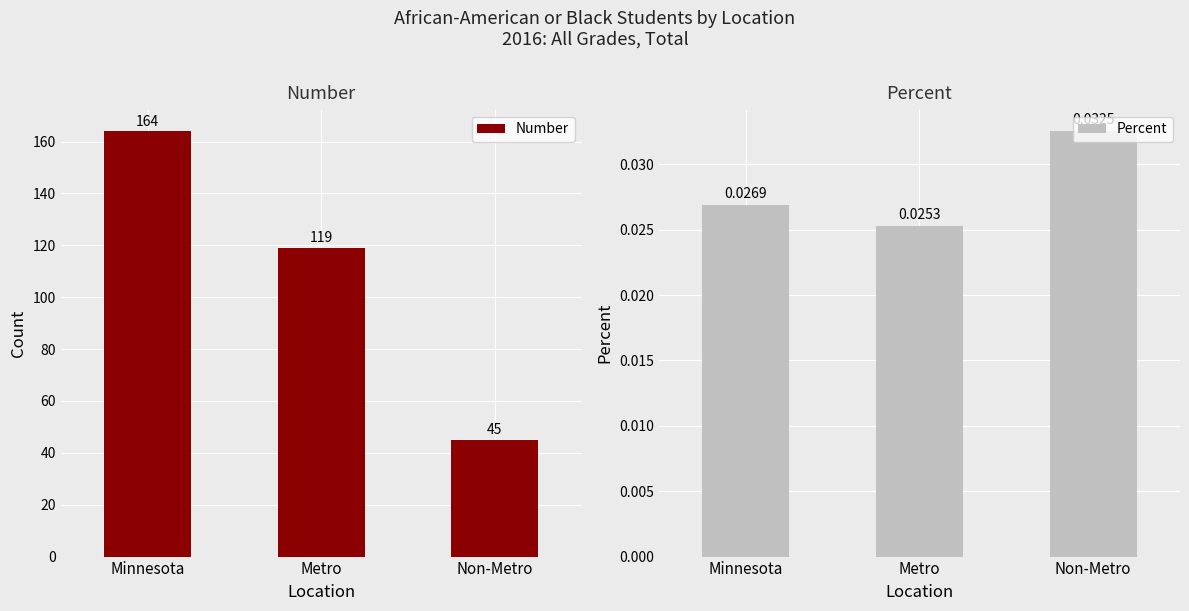

How many data points does each series have?

3